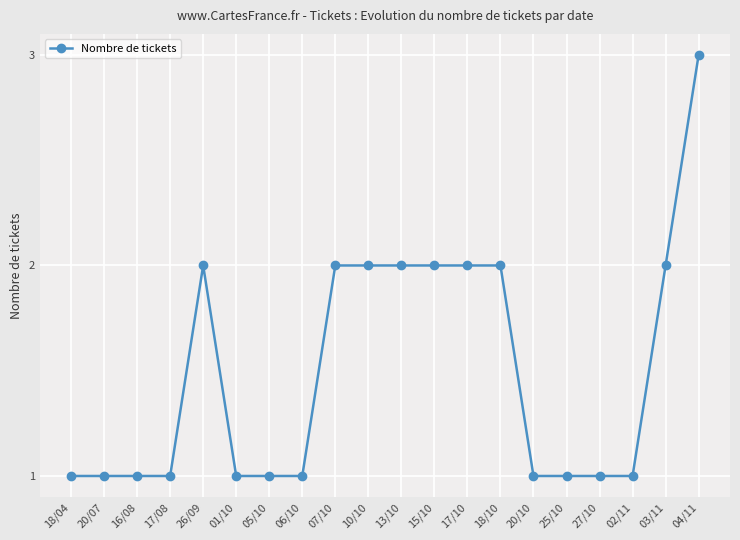

True or false: the data shows 2 at 04/11.

False